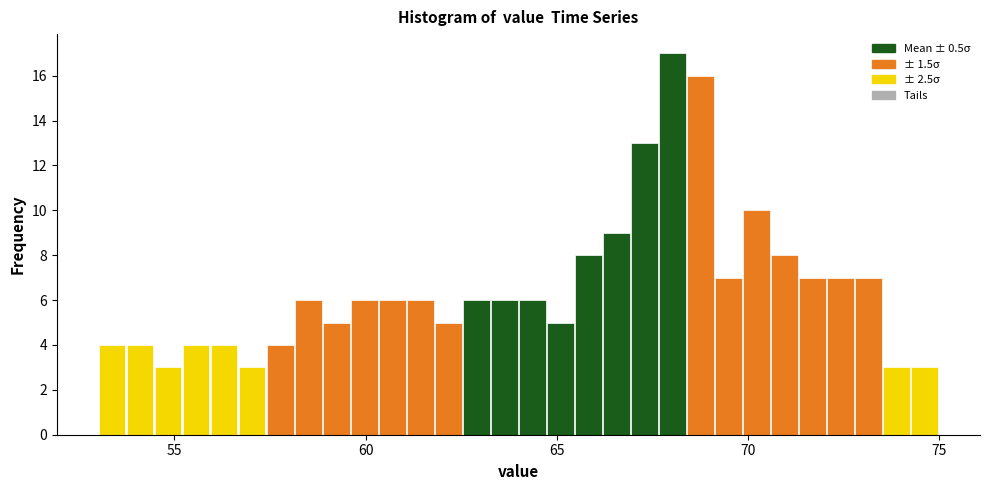

Around what value on the x-axis is the tallest bar? Give the approximate position of its centre, as read against the axis.

68.0